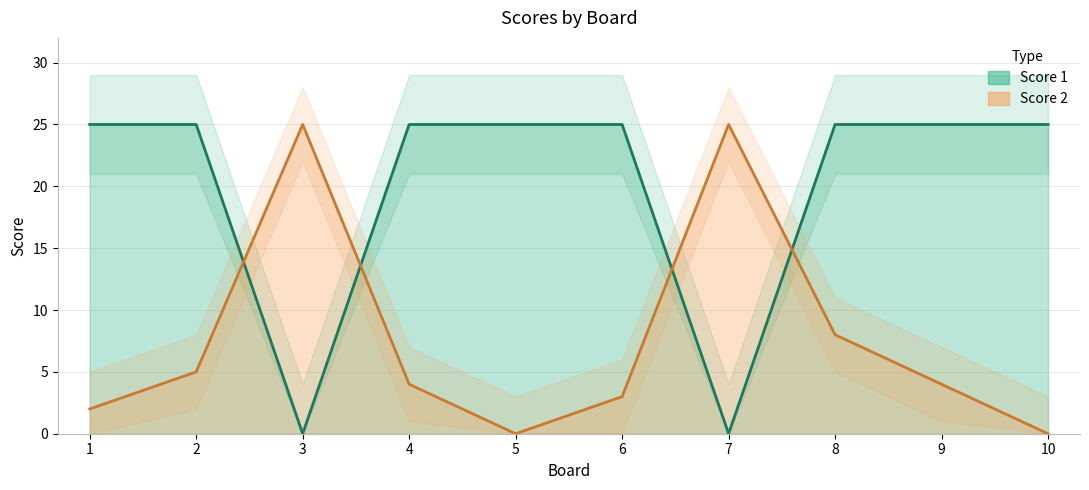

At how many categories does at least one series exceed 20?

10